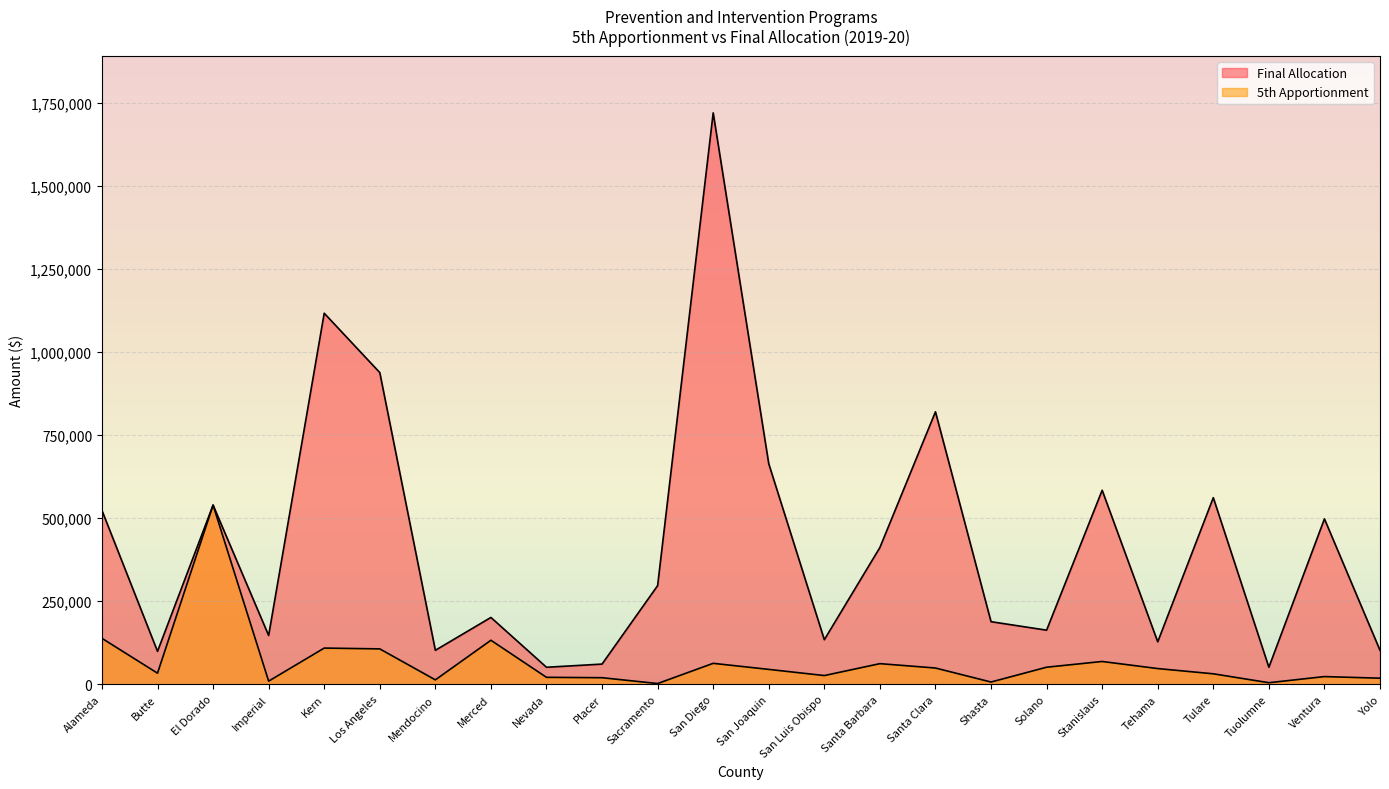

What position from the right is El Dorado?

22